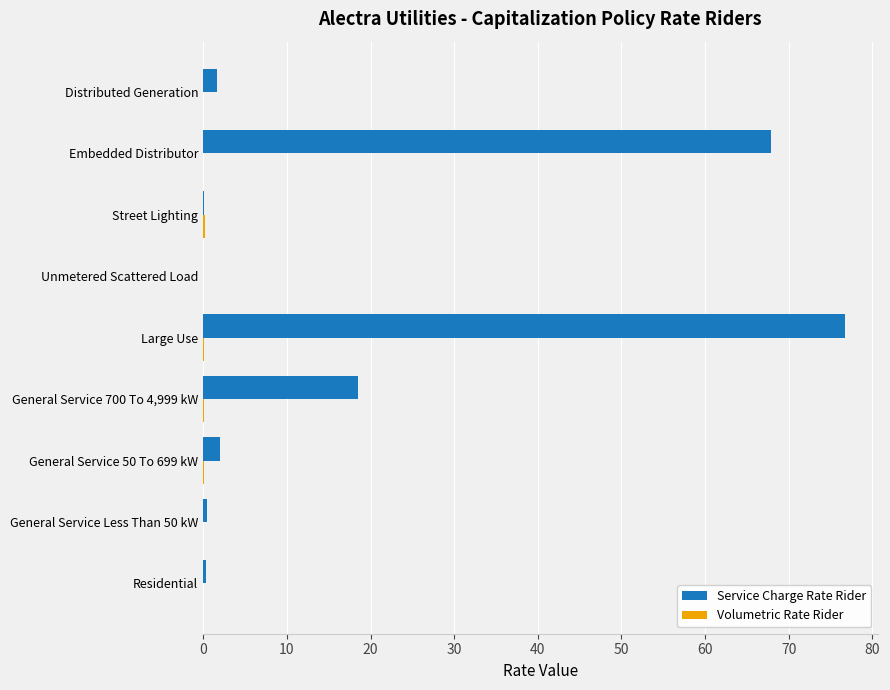

How many series are shown in this chart?

2